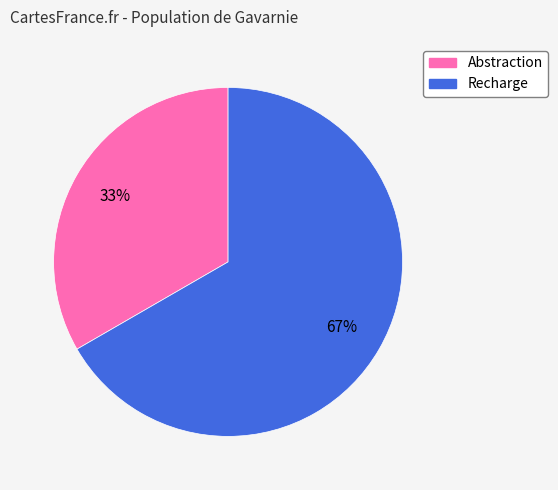

Approximately how many times larger is the value at Recharge compared to Abstraction?

2.0